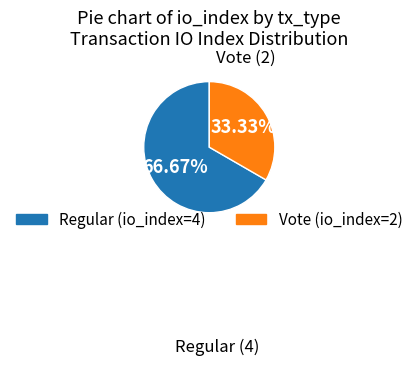

Count the number of slices in the pie.

2